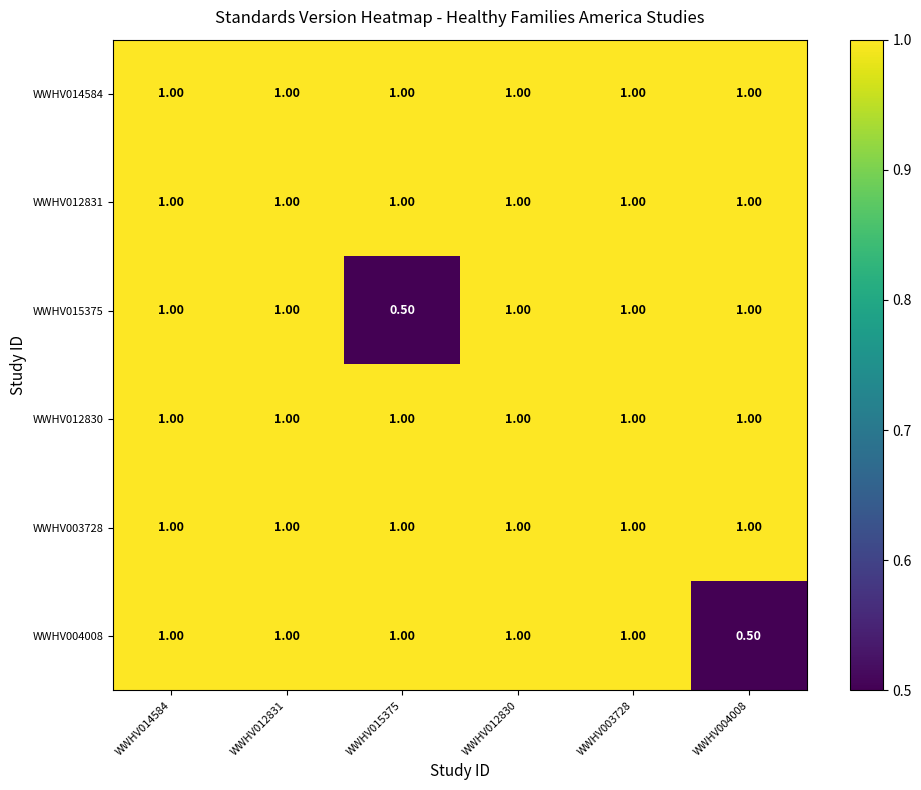

Which series changed the most between WWHV015375 and WWHV012830?

WWHV015375